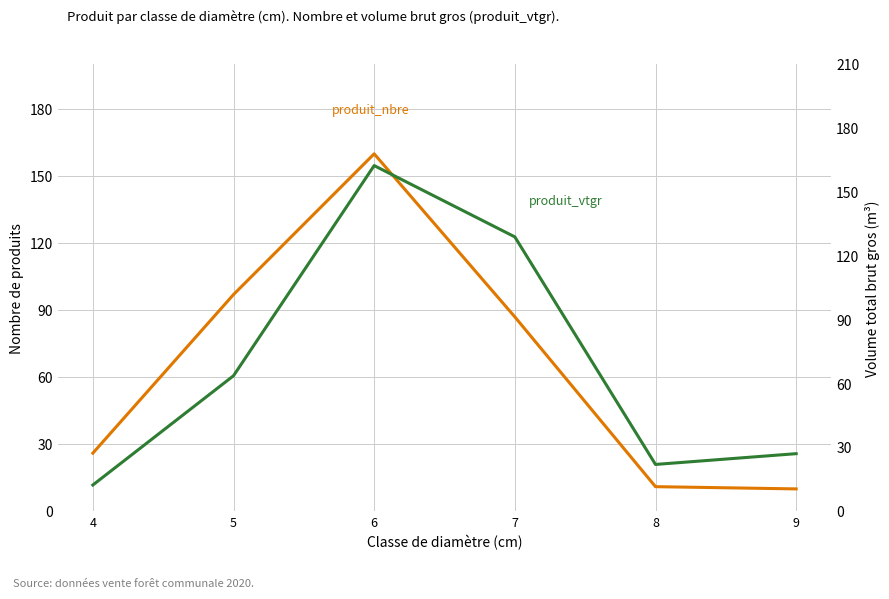

How many lines are shown in the chart?

2